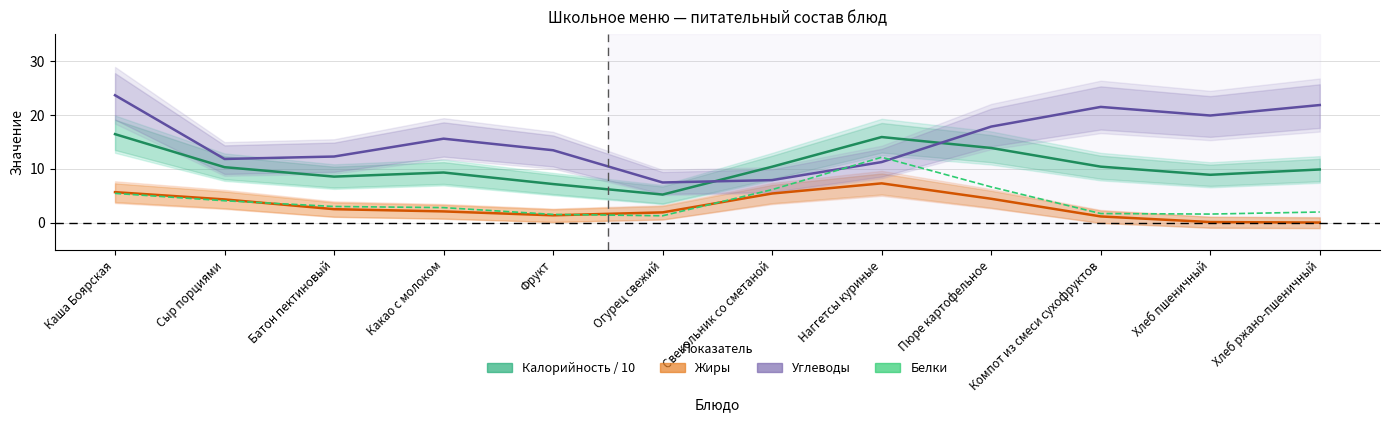

What is the label of the 3rd point from the right?

Компот из смеси сухофруктов